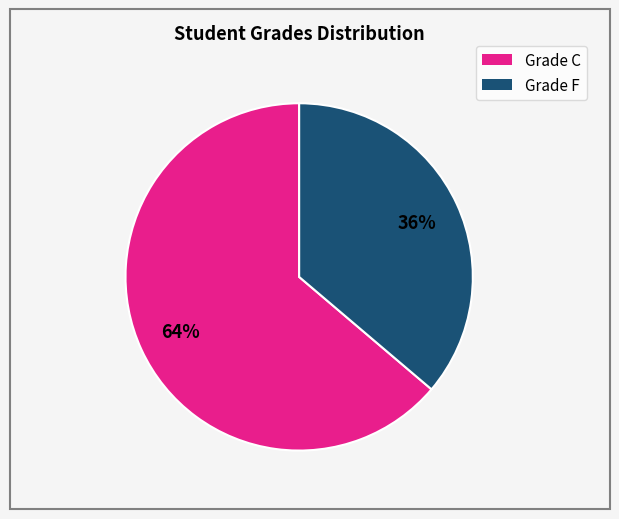

Does any single category account for the majority?

Yes